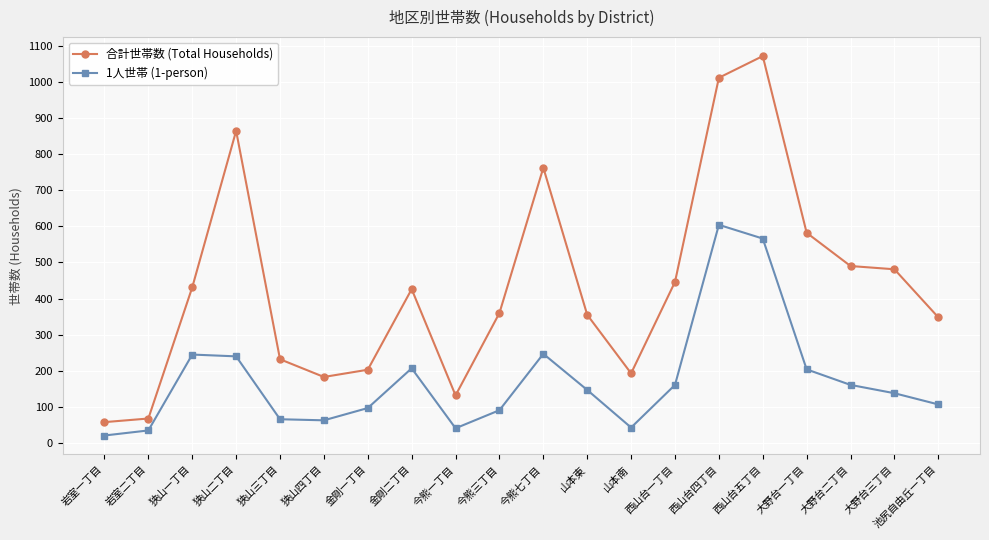

Read the 1人世帯 (1-person) value at 大野台二丁目.

161